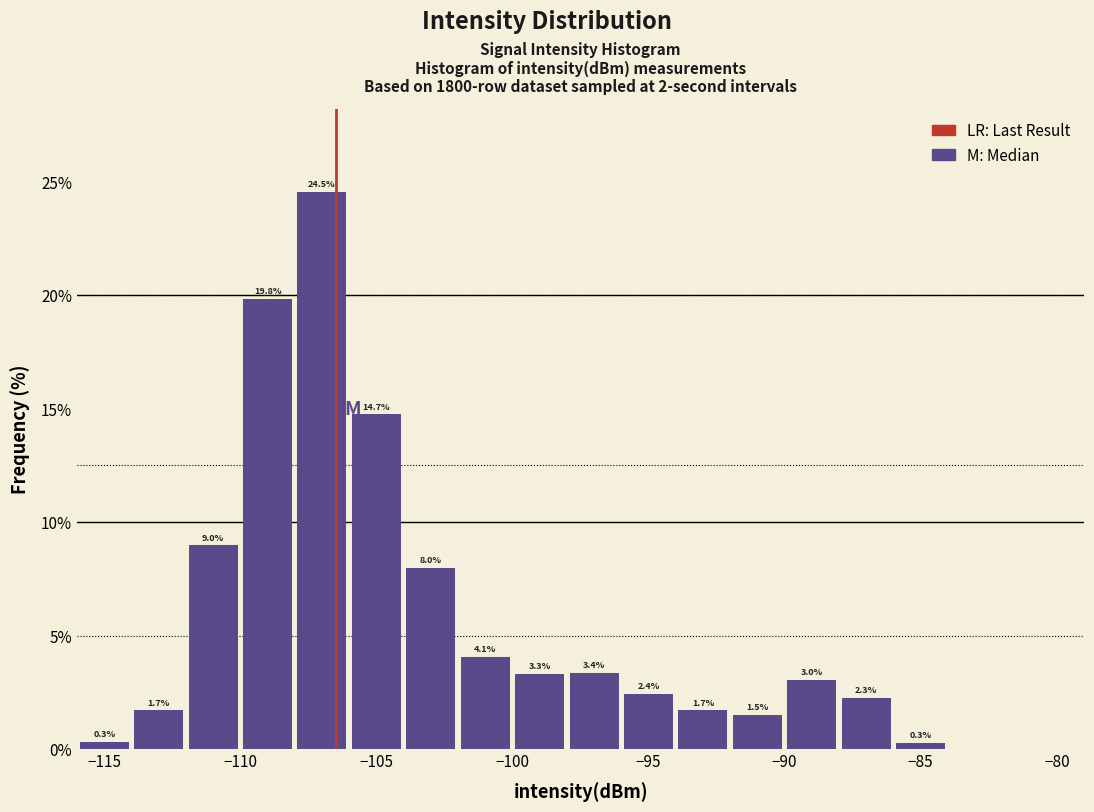

Which range on the x-axis has the tallest bar?

-108 to -106